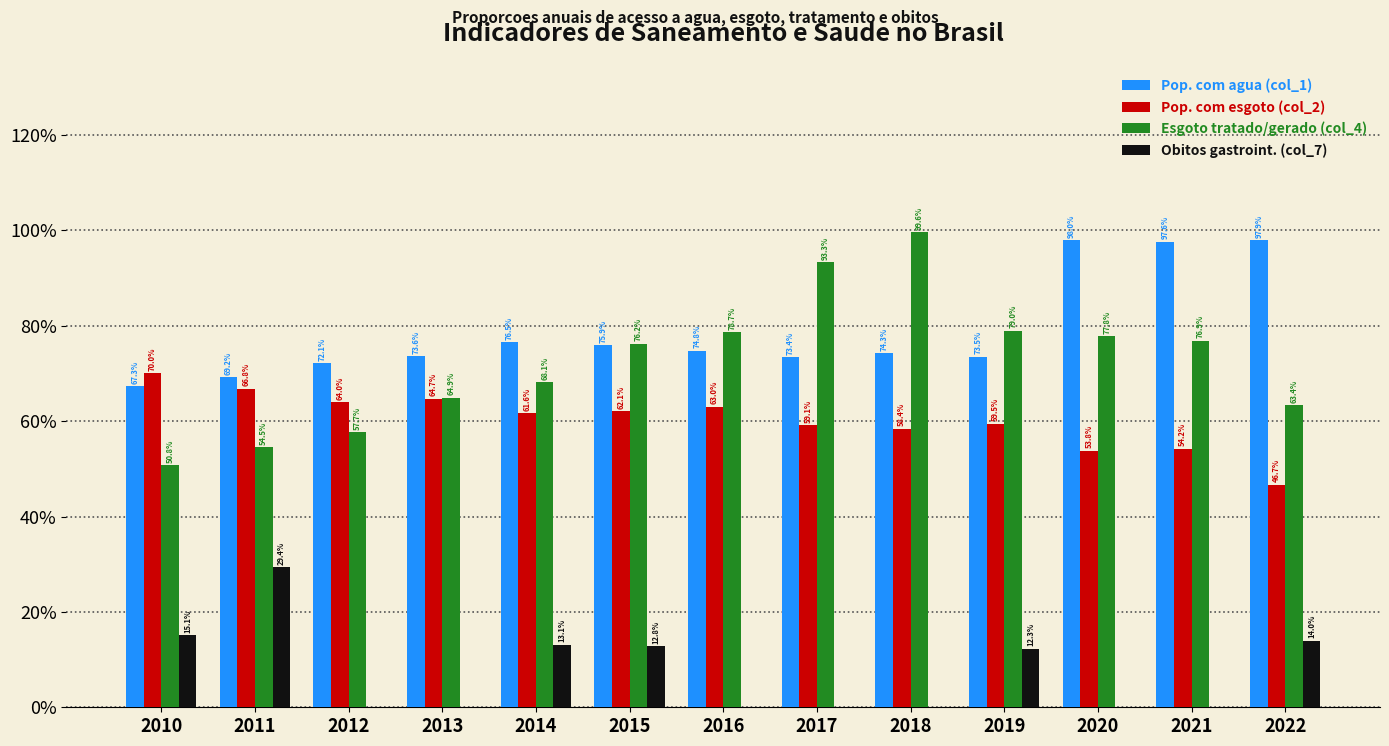

Are the bars horizontal?

No